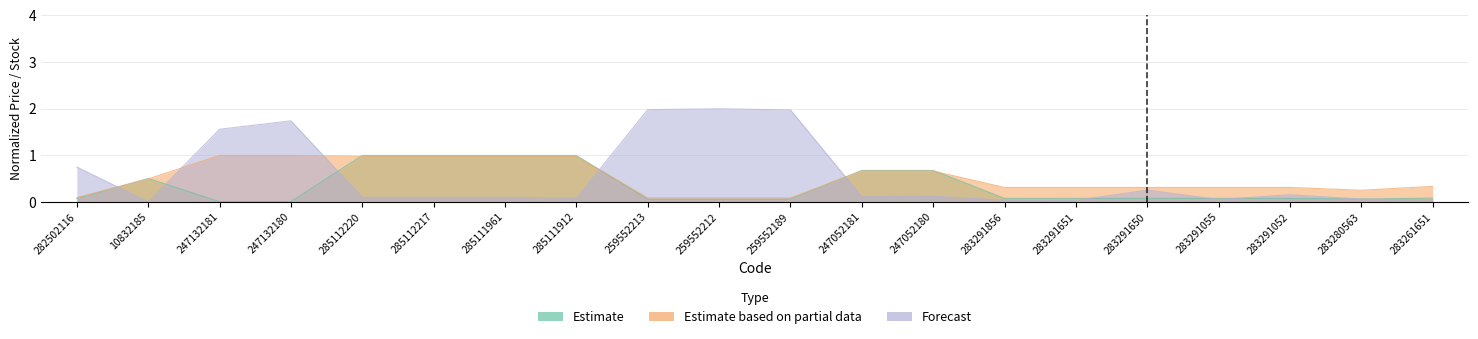

What is the label of the 20th point from the left?

283261651